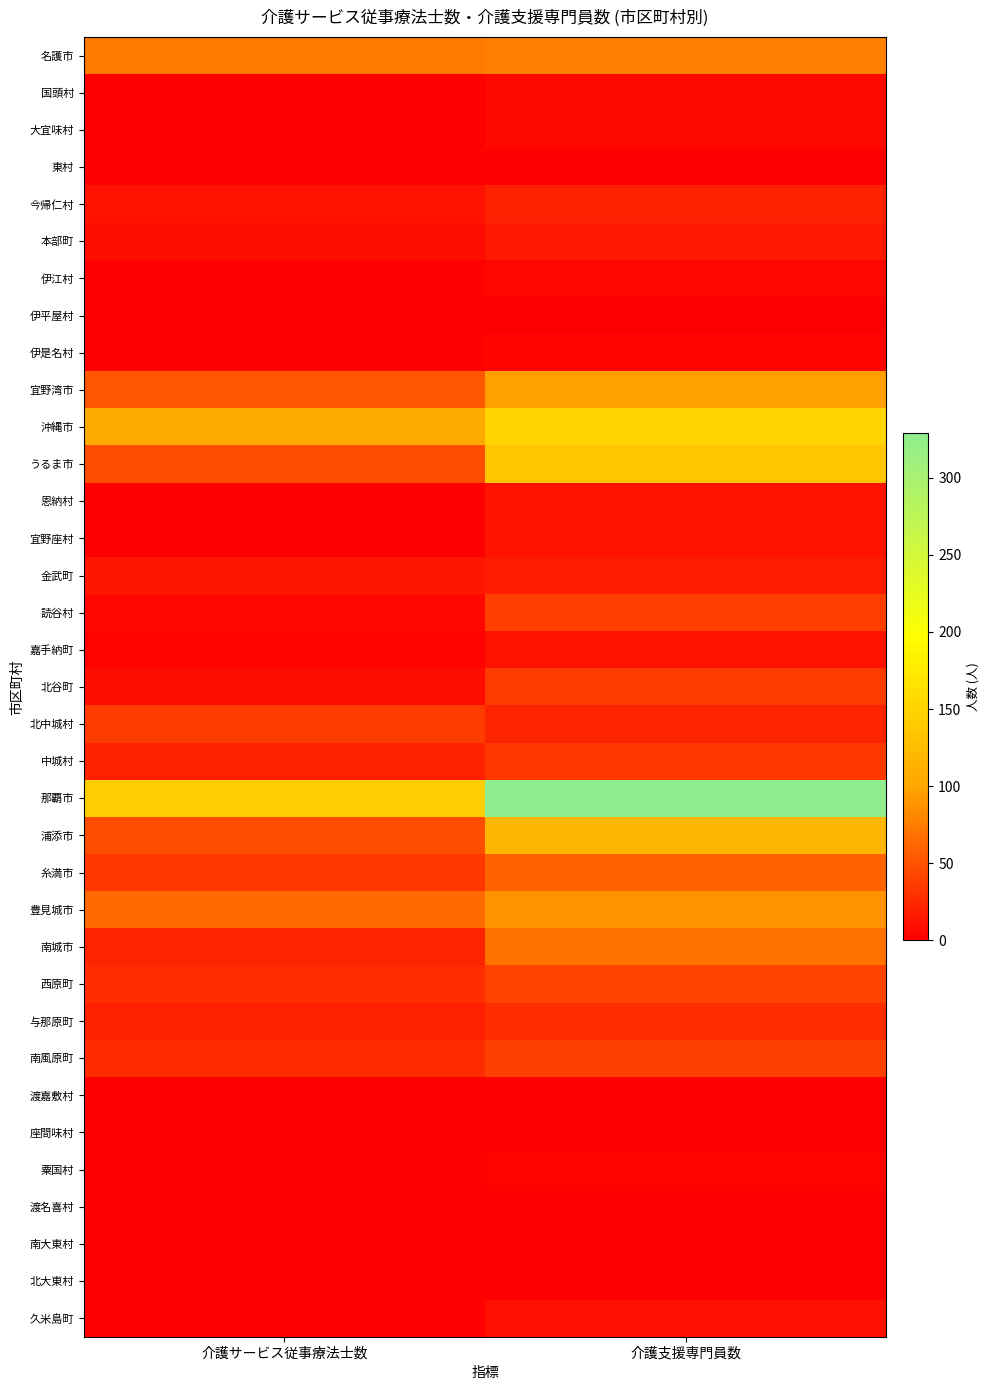

At which category is the sum across all series the highest?

介護支援専門員数